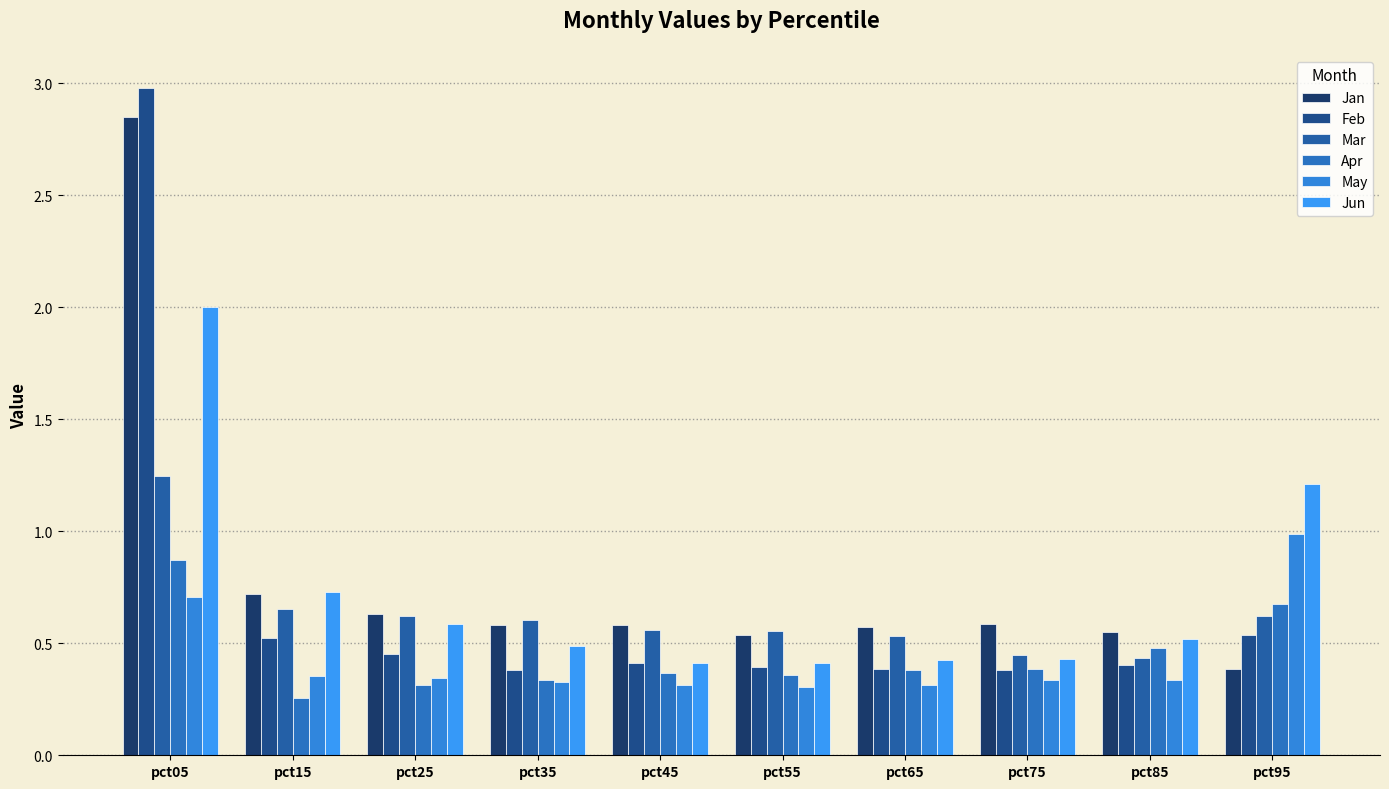

Is the value of Feb at pct25 greater than the value of May at pct95?

No